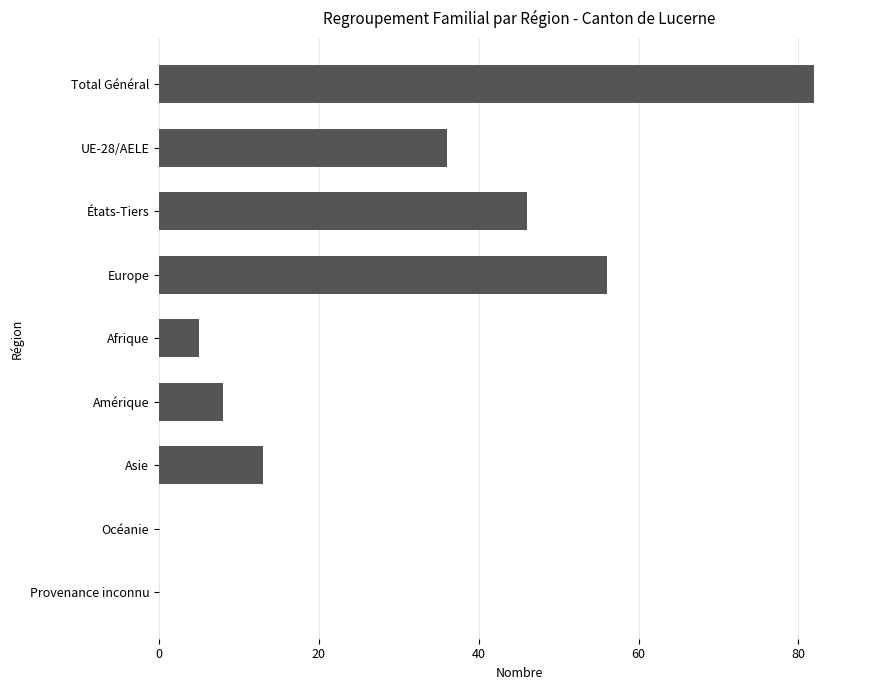

Where is the data nearest to the value 41?

UE-28/AELE